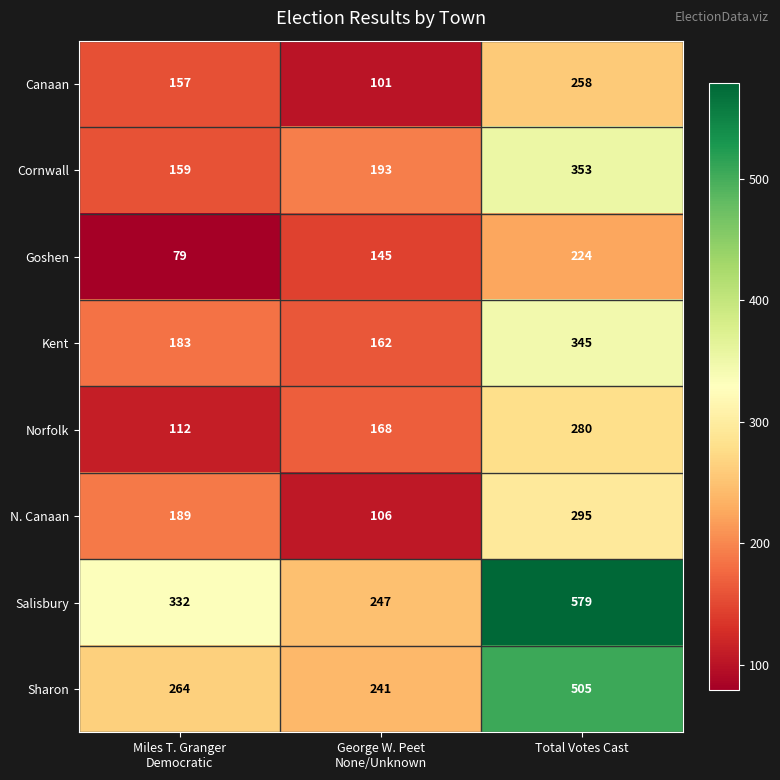

What is the spread (max minus min) of values at Total Votes Cast?

355